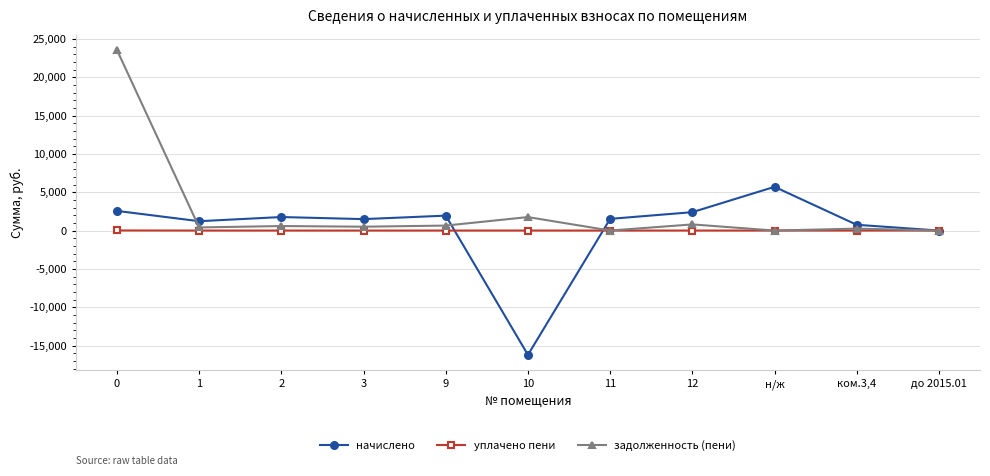

What are all the series names shown in the legend?

начислено, уплачено пени, задолженность (пени)